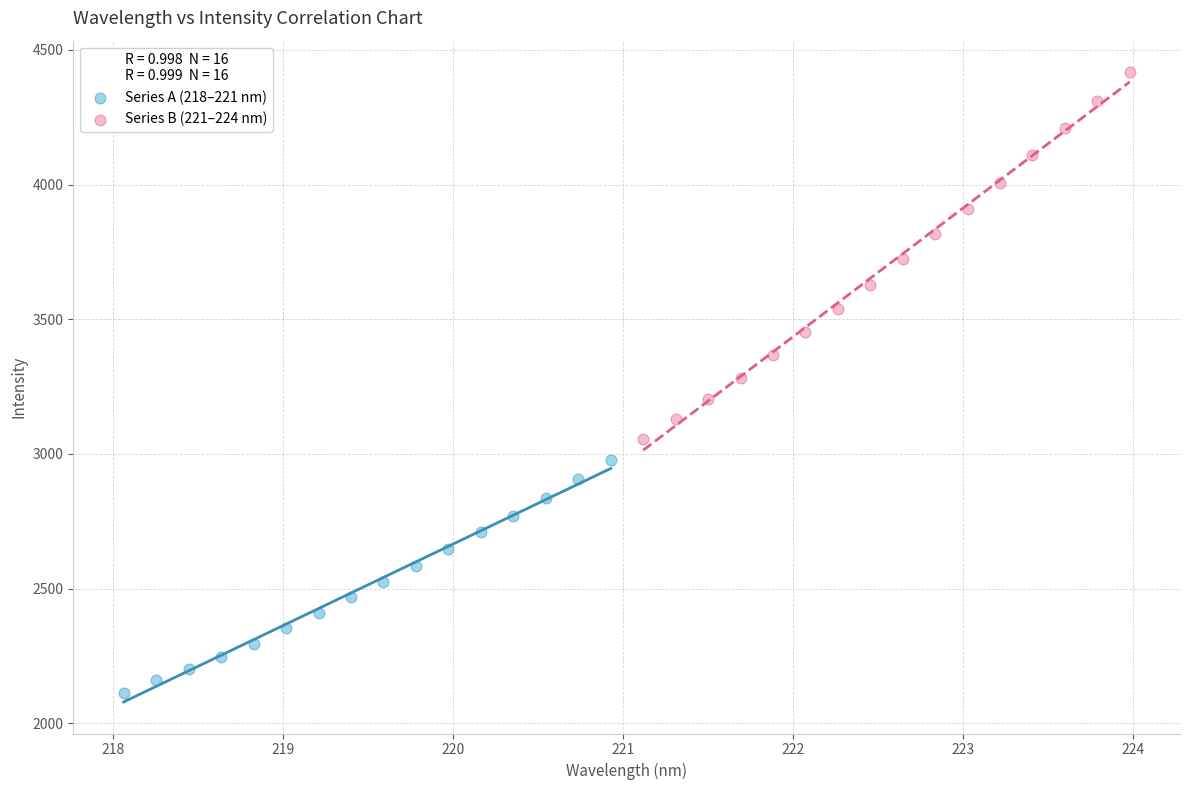

Which series reaches the minimum Y coordinate?

Series A (218–221 nm)